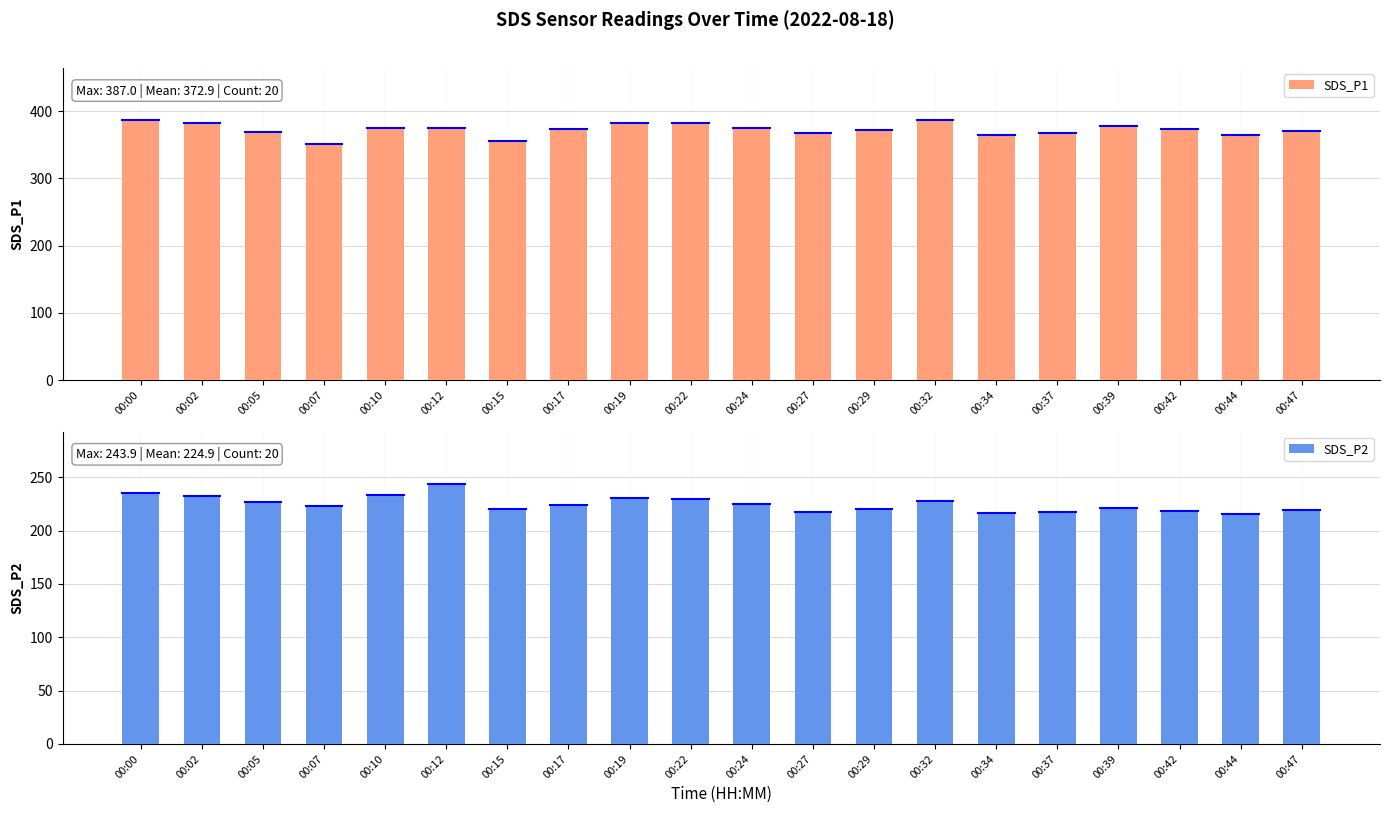

The SDS_P1 series shows 89.2 at 00:39. True or false?

False